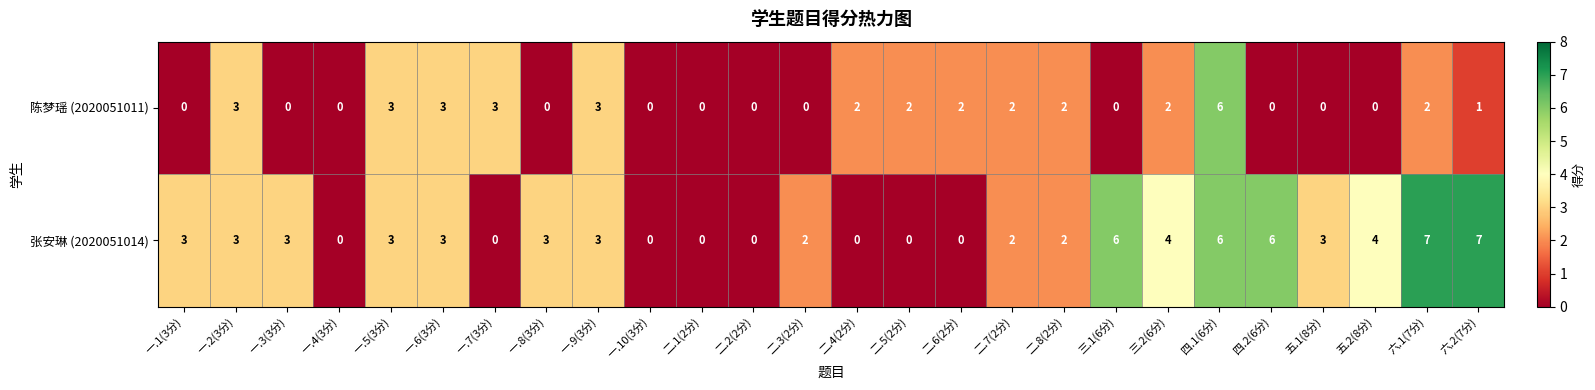

List the series in order of their overall mean, highest first.

张安琳 (2020051014), 陈梦瑶 (2020051011)